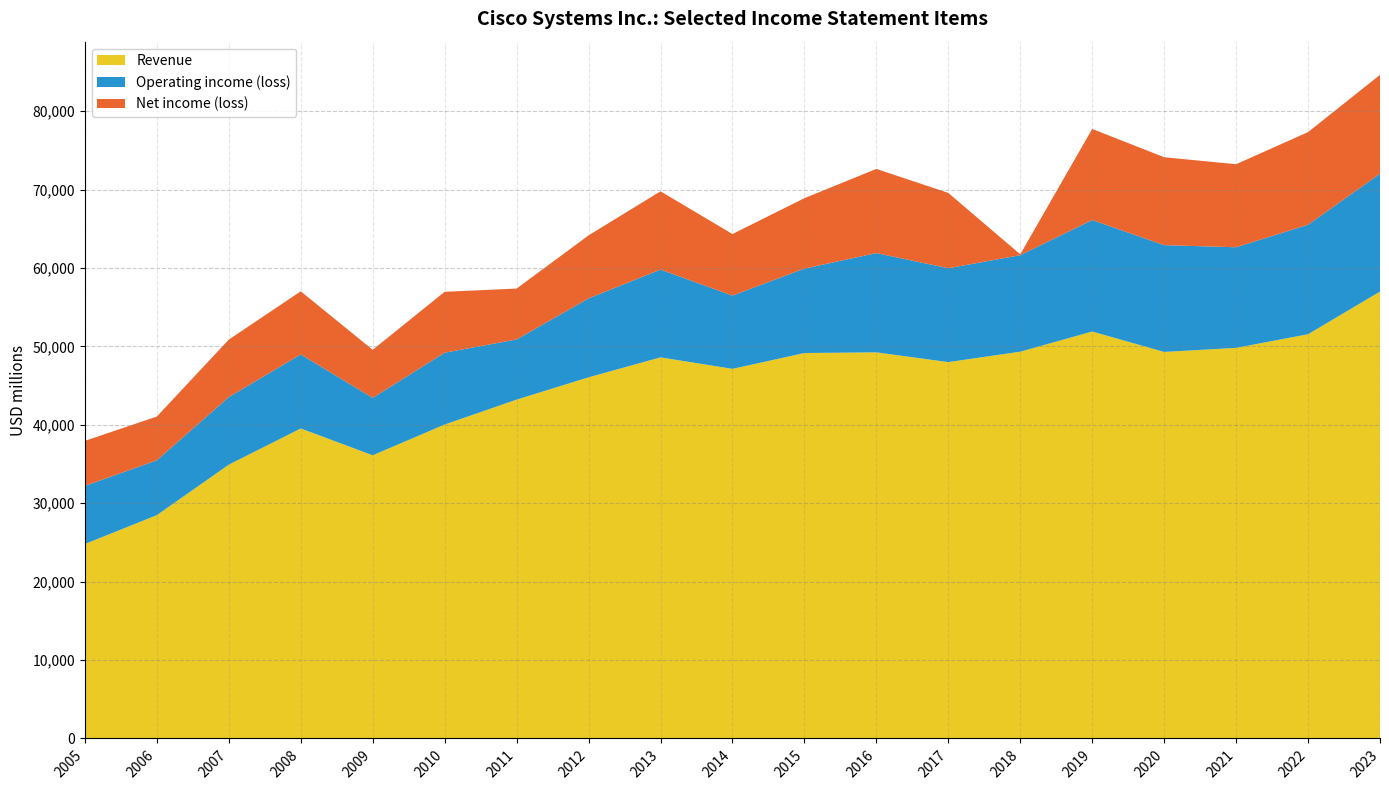

What is the difference between the Revenue values at 2015 and 2009?

13044